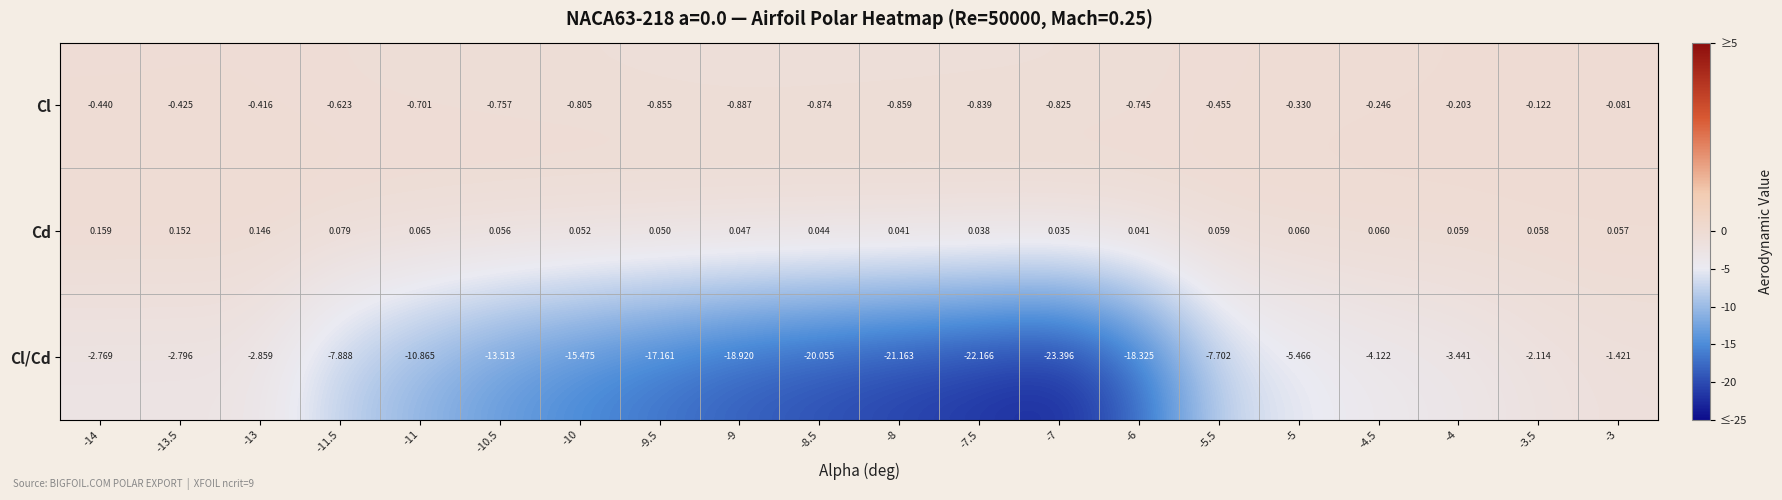

Rank the series by their maximum value, from lowest to highest.

Cl/Cd, Cl, Cd